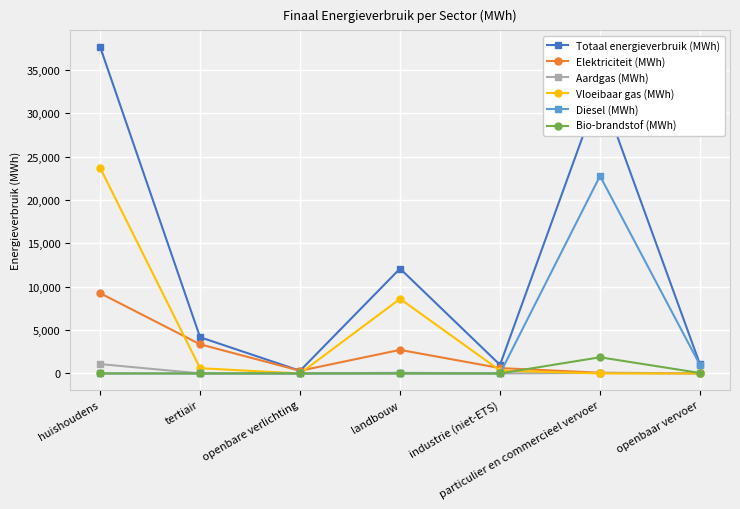

Which series has the largest total across all categories?

Totaal energieverbruik (MWh)